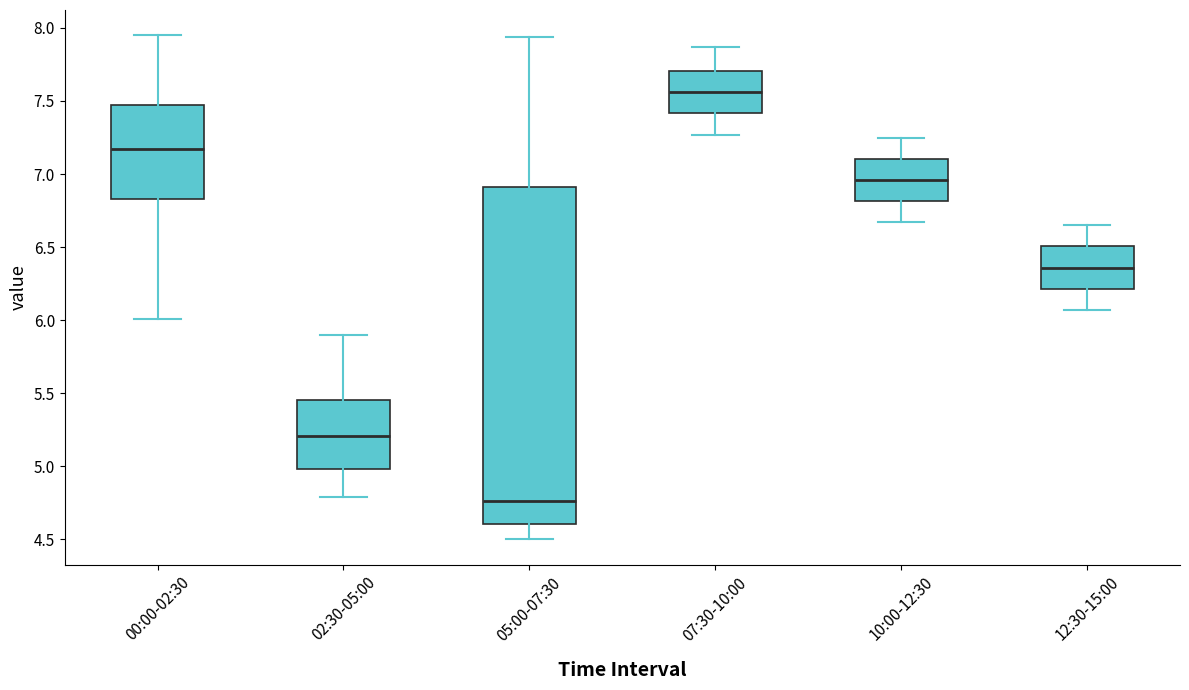

Reading left to right, read every box against the y-axis: the position of its median line, the range the box covers, and the ends of its whiskers. The values are not printed on the chart, so give them approximately, as read against the axis.

00:00-02:30: median 7.15, box 6.85 to 7.45, whiskers 6.00 to 7.95
02:30-05:00: median 5.20, box 5.00 to 5.45, whiskers 4.80 to 5.90
05:00-07:30: median 4.75, box 4.60 to 6.90, whiskers 4.50 to 7.95
07:30-10:00: median 7.55, box 7.40 to 7.70, whiskers 7.25 to 7.85
10:00-12:30: median 6.95, box 6.80 to 7.10, whiskers 6.65 to 7.25
12:30-15:00: median 6.35, box 6.20 to 6.50, whiskers 6.05 to 6.65